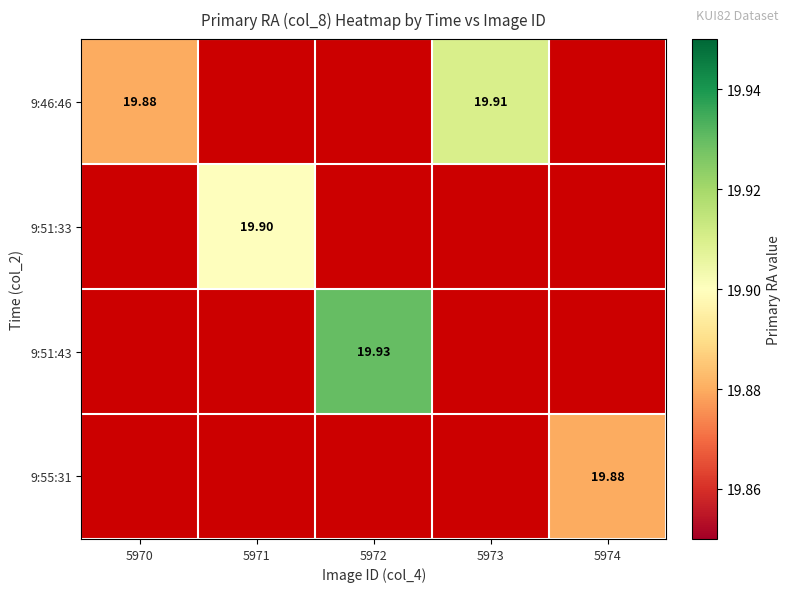

What is the maximum value for 9:46:46?

19.9